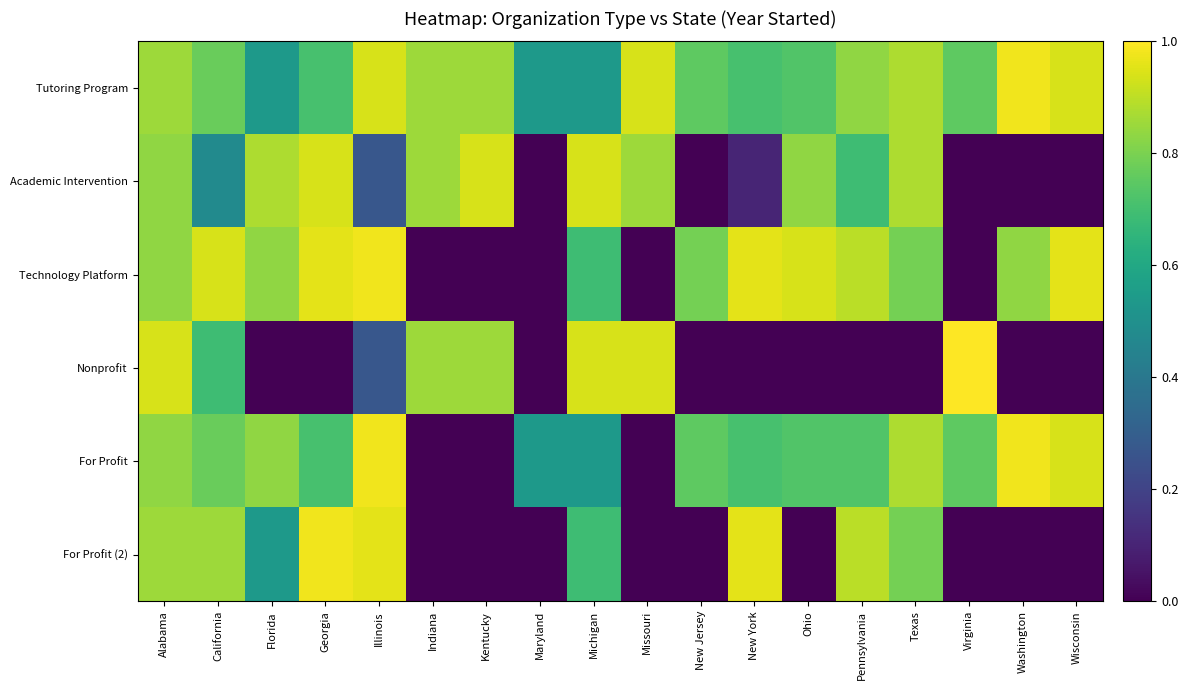

Between Maryland and Ohio, which is larger?

Ohio